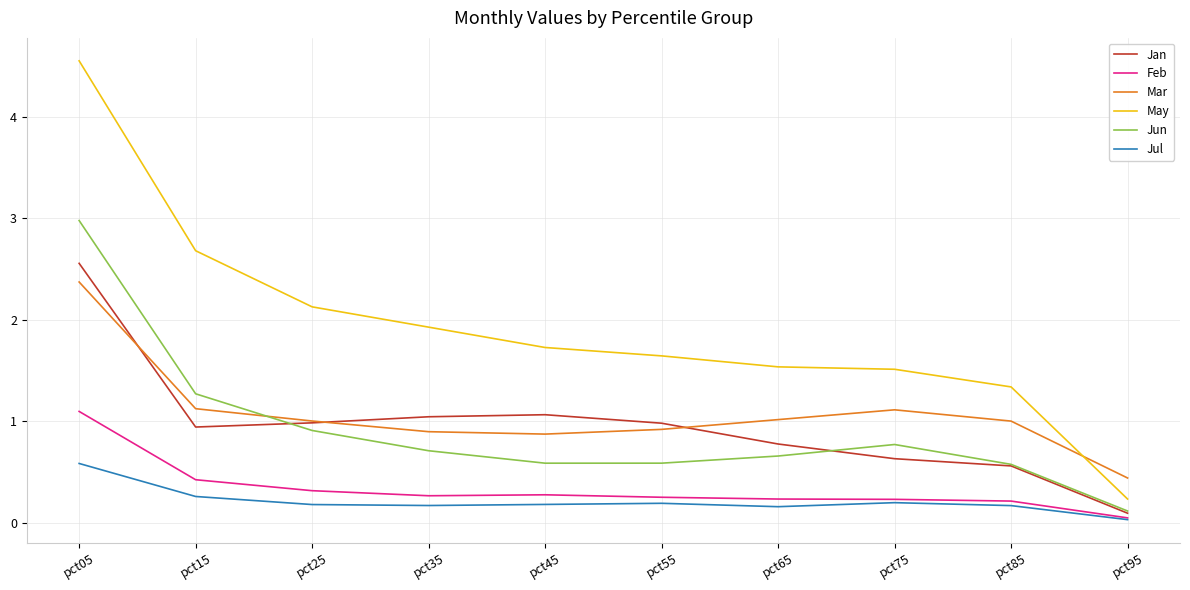

What is the total value across all series at pct15?

6.7